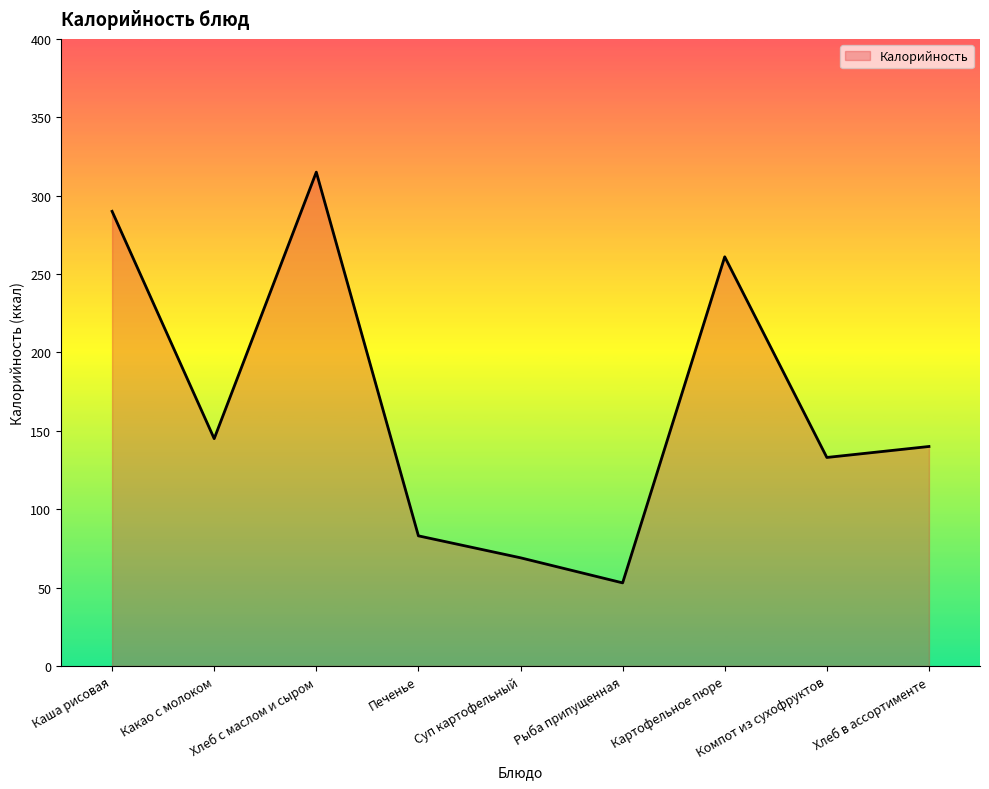

At which category does the chart reach its peak across all series?

Хлеб с маслом и сыром